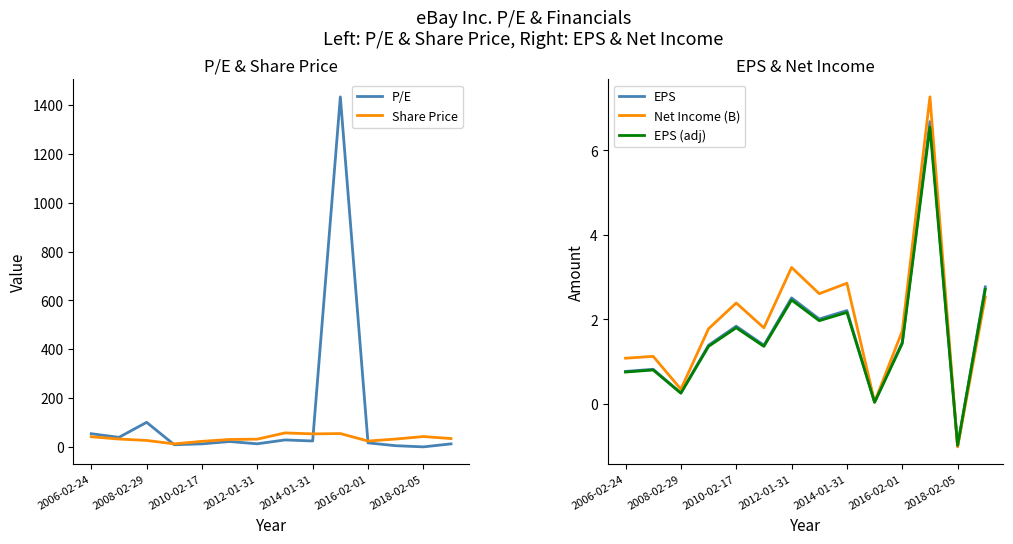

At which label does Net Income (B) reach its minimum?

2018-02-05